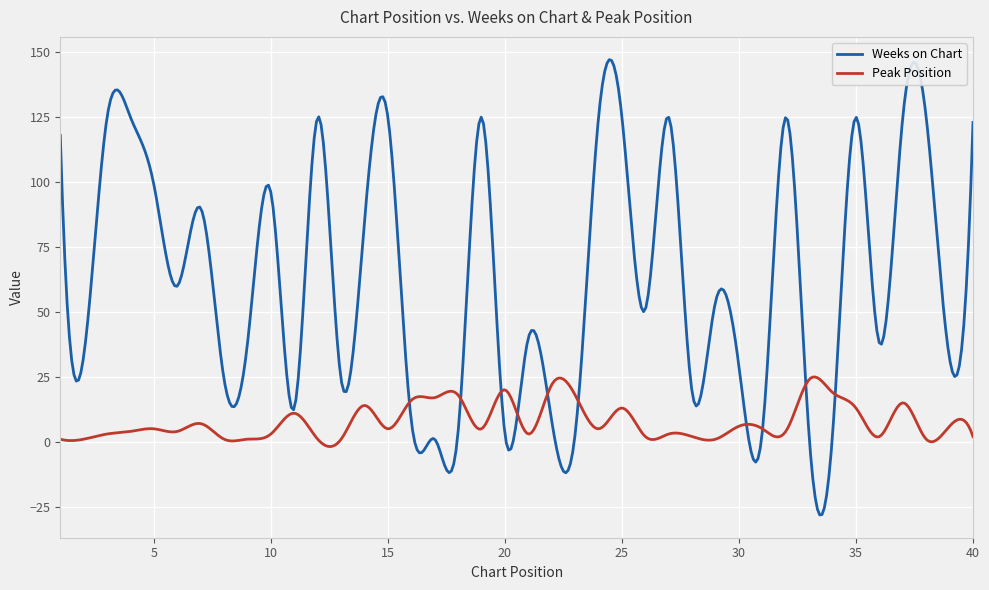

Which series has the largest total across all categories?

Weeks on Chart